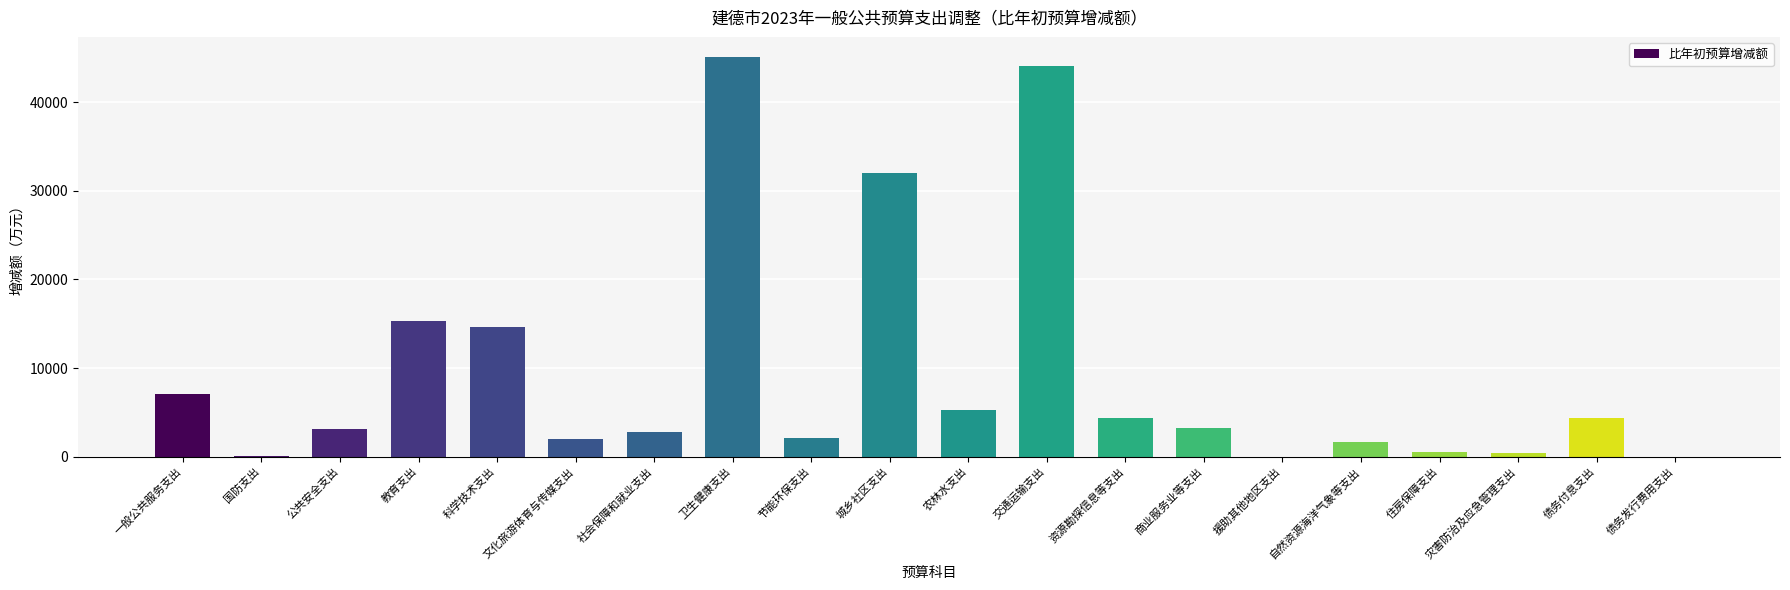

What is the sum of the values at 节能环保支出 and 商业服务业等支出?

5320